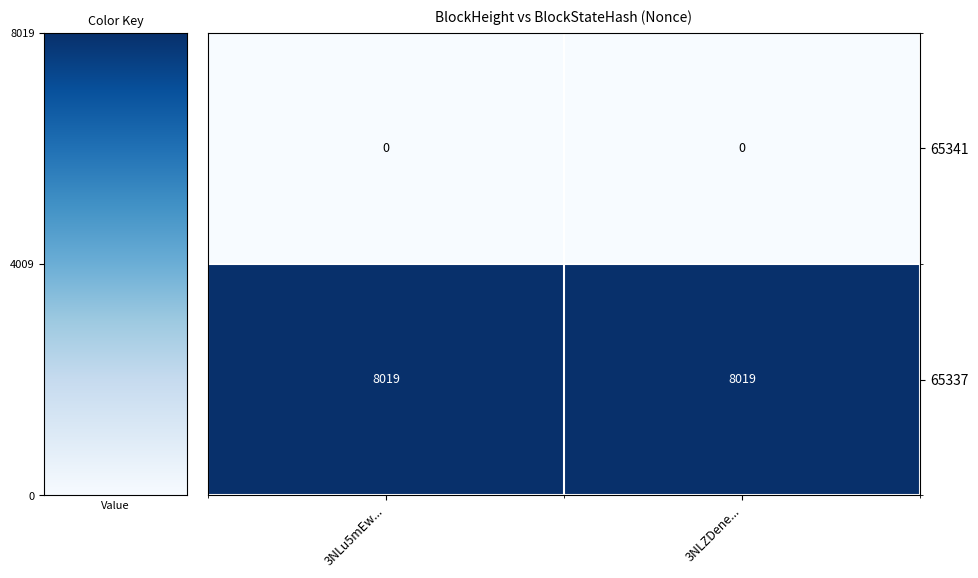

What is the sum of the 65337 values at 3NLu5mEw... and 3NLZDene...?

16038